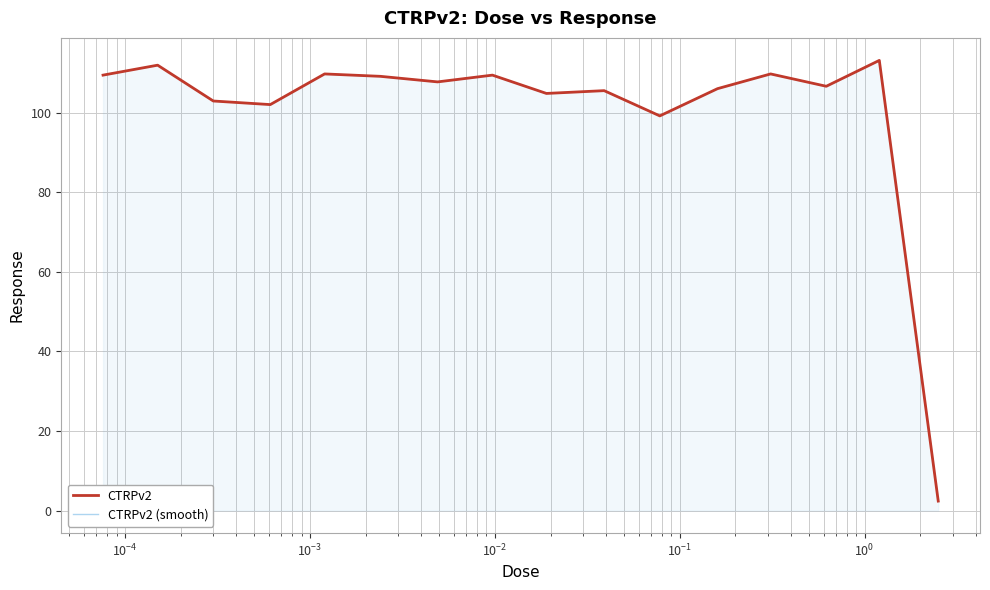

Which series has the largest range (max minus min)?

CTRPv2